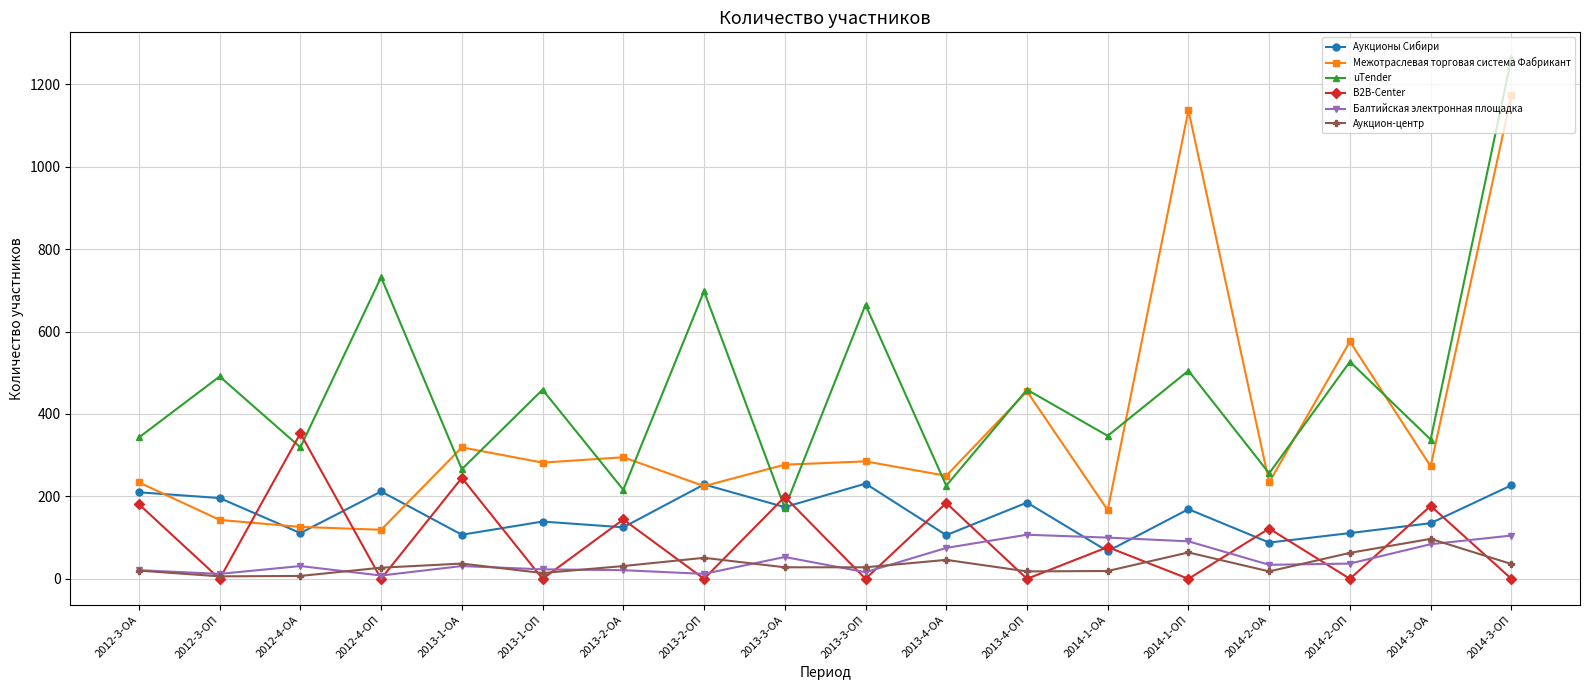

The value of Балтийская электронная площадка at 2014-2-ОП is 37. True or false?

True